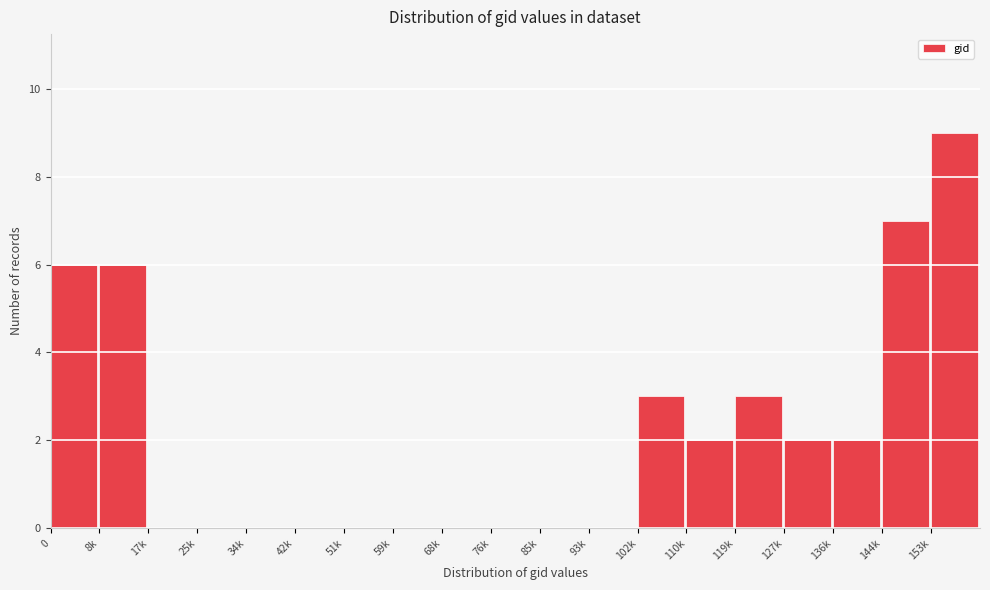

Reading left to right, list all the values displayed in this chart.

0=6	8k=6	17k=0	25k=0	34k=0	42k=0	51k=0	59k=0	68k=0	76k=0	85k=0	93k=0	102k=3	110k=2	119k=3	127k=2	136k=2	144k=7	153k=9